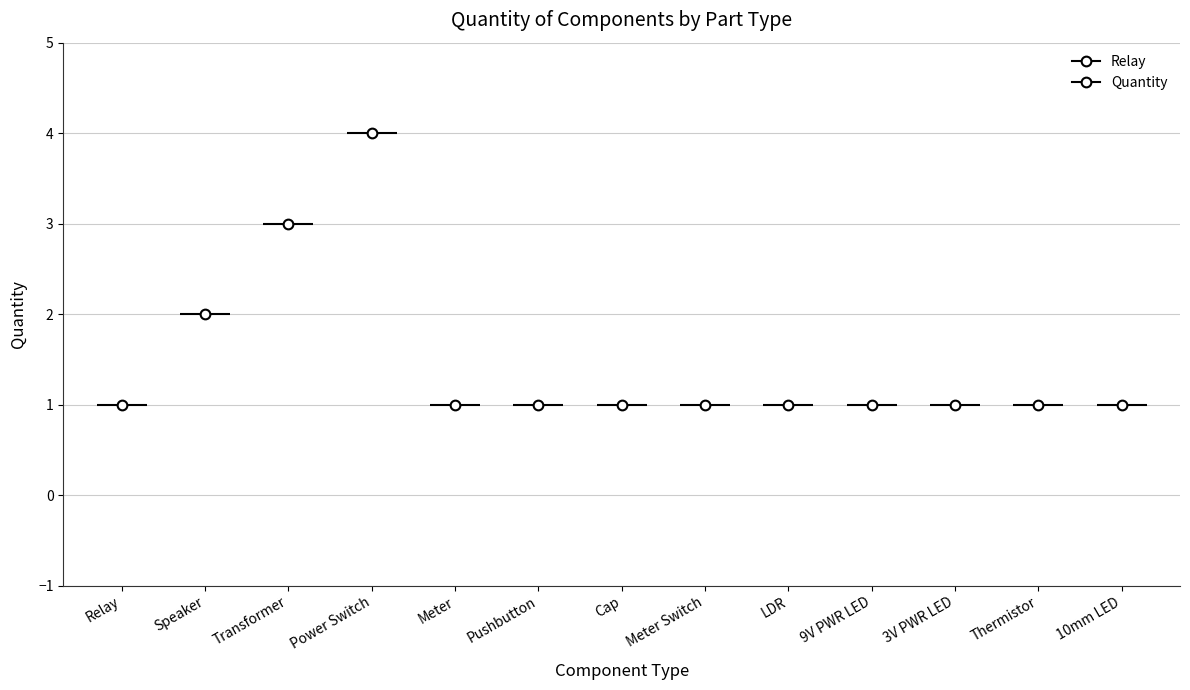

At which label is the value closest to 2?

Speaker